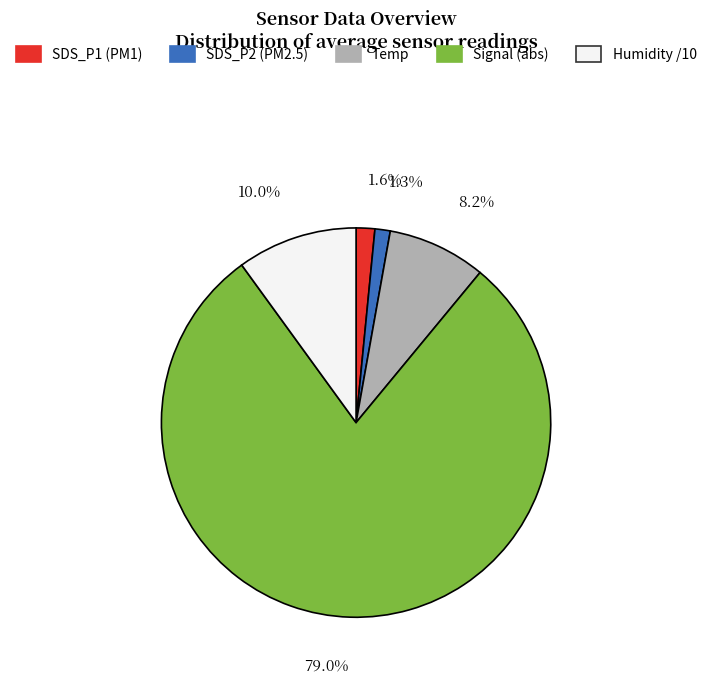

Combined, what portion of the pie is Humidity /10 and SDS_P2 (PM2.5)?

11.3%